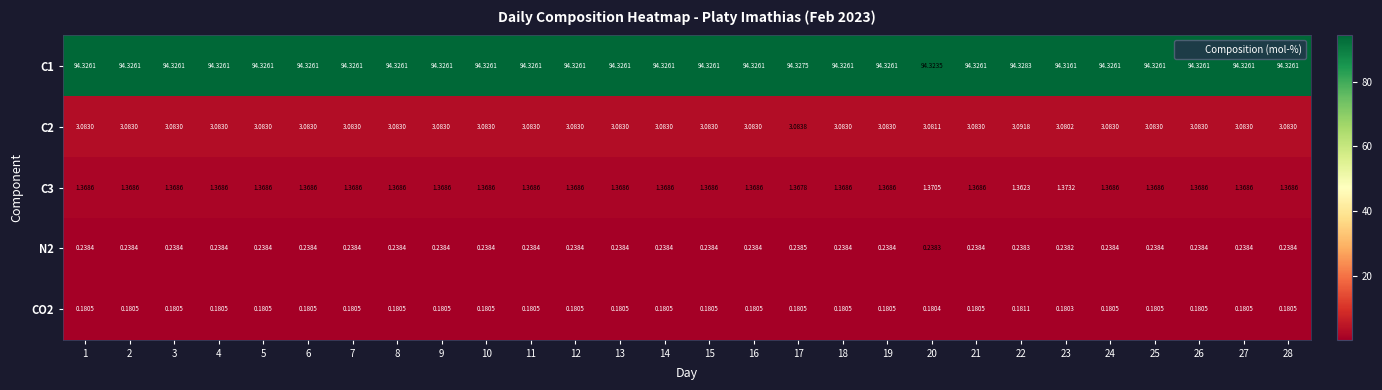

Is the value of C1 at 5 greater than the value of C2 at 19?

Yes